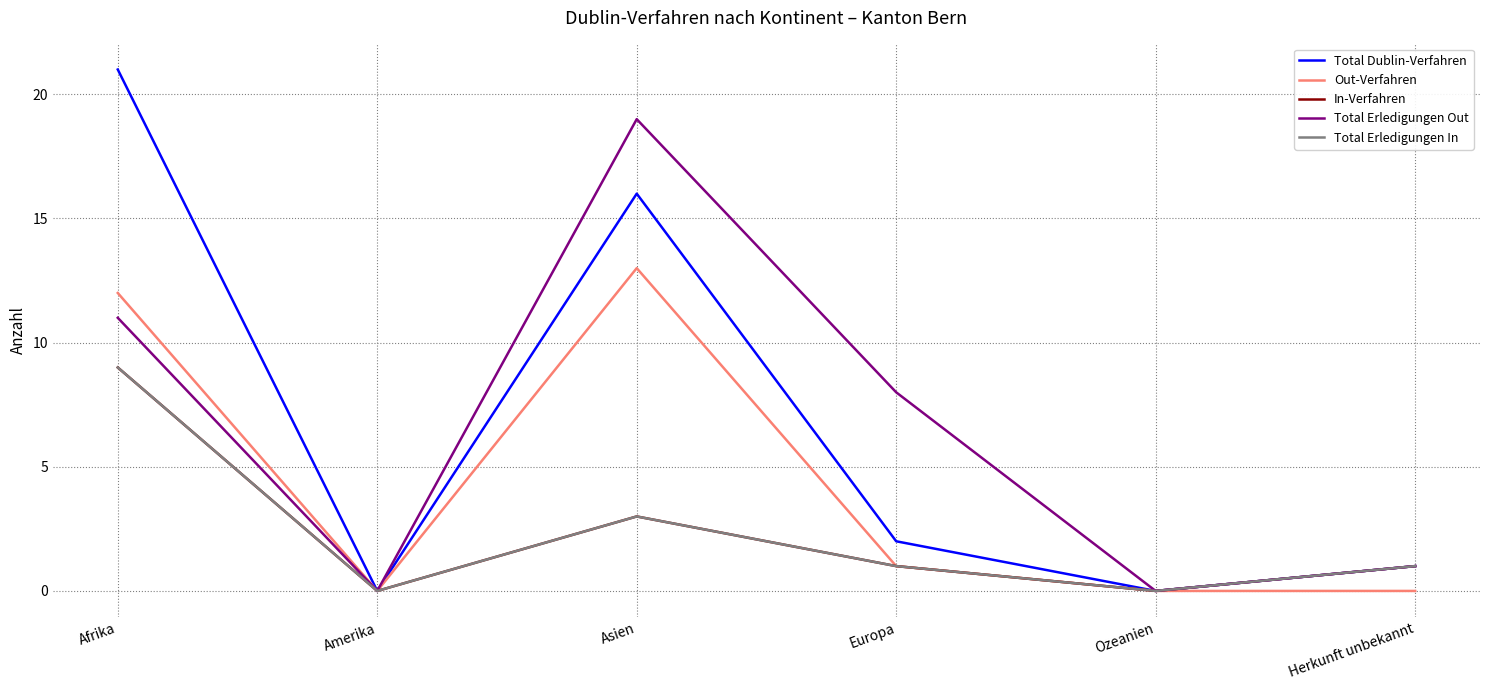

Does the chart have visible grid lines?

Yes